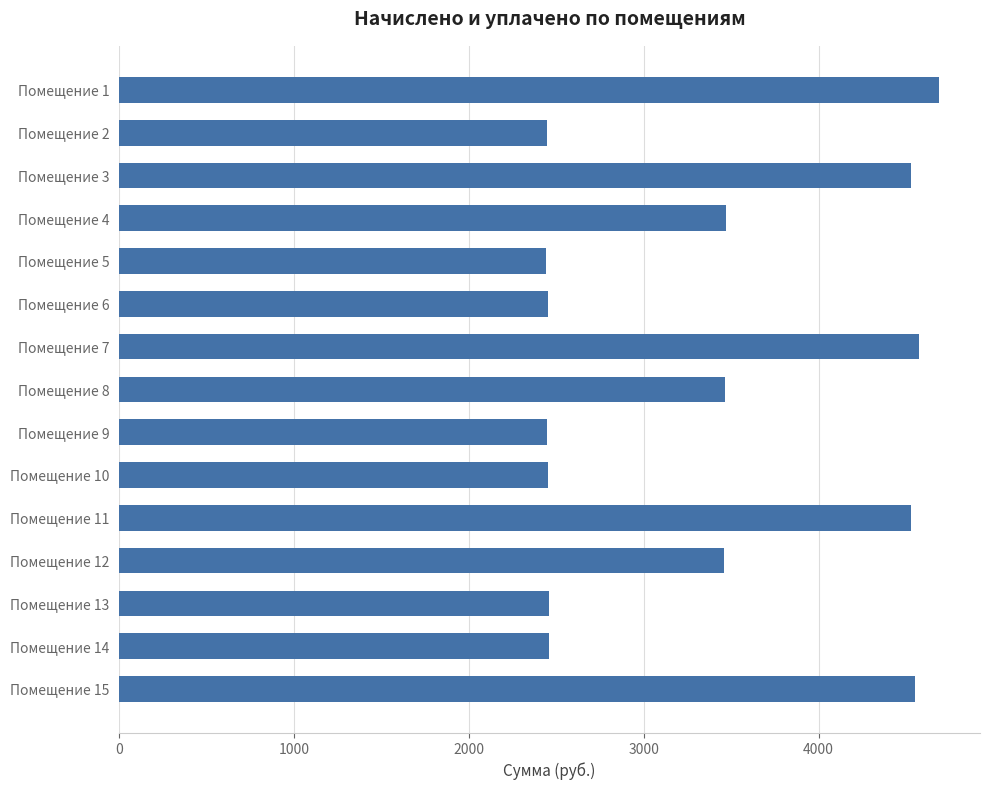

The value at Помещение 6 is 3514.3. True or false?

False